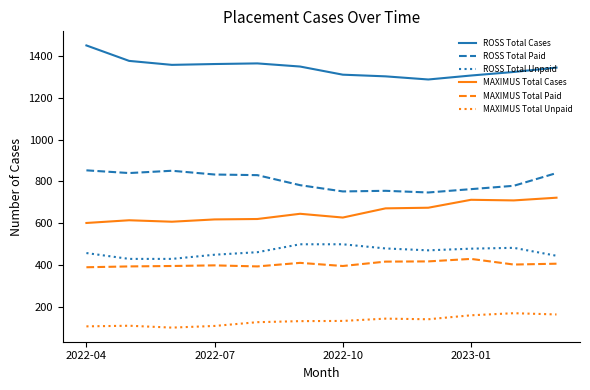

Which series has the widest spread of values?

ROSS Total Cases